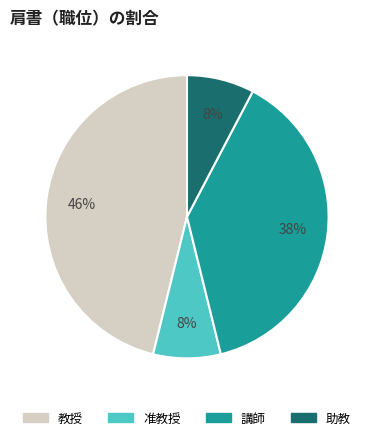

Does any single category account for the majority?

No